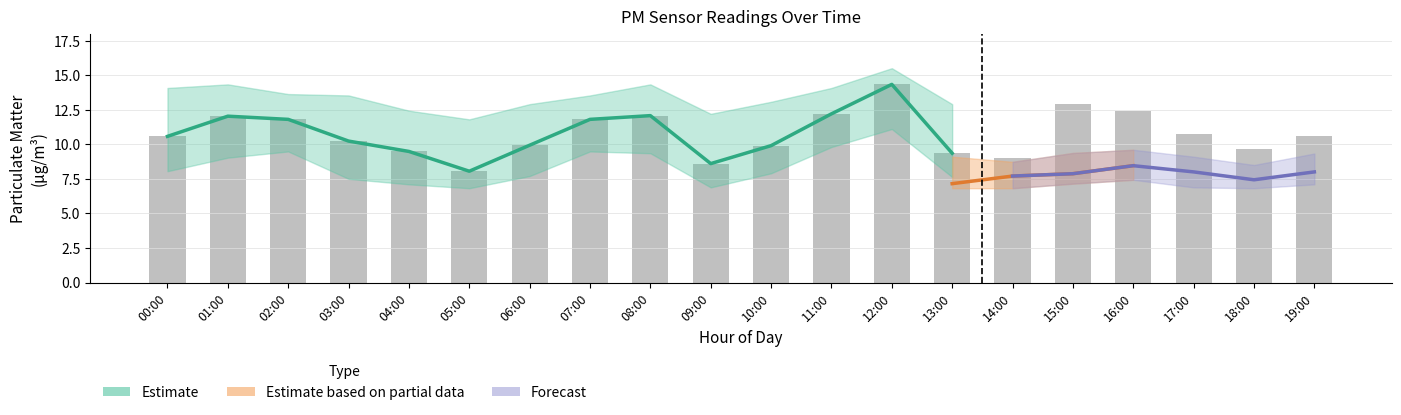

What is the label of the 16th bar from the left?

15:00